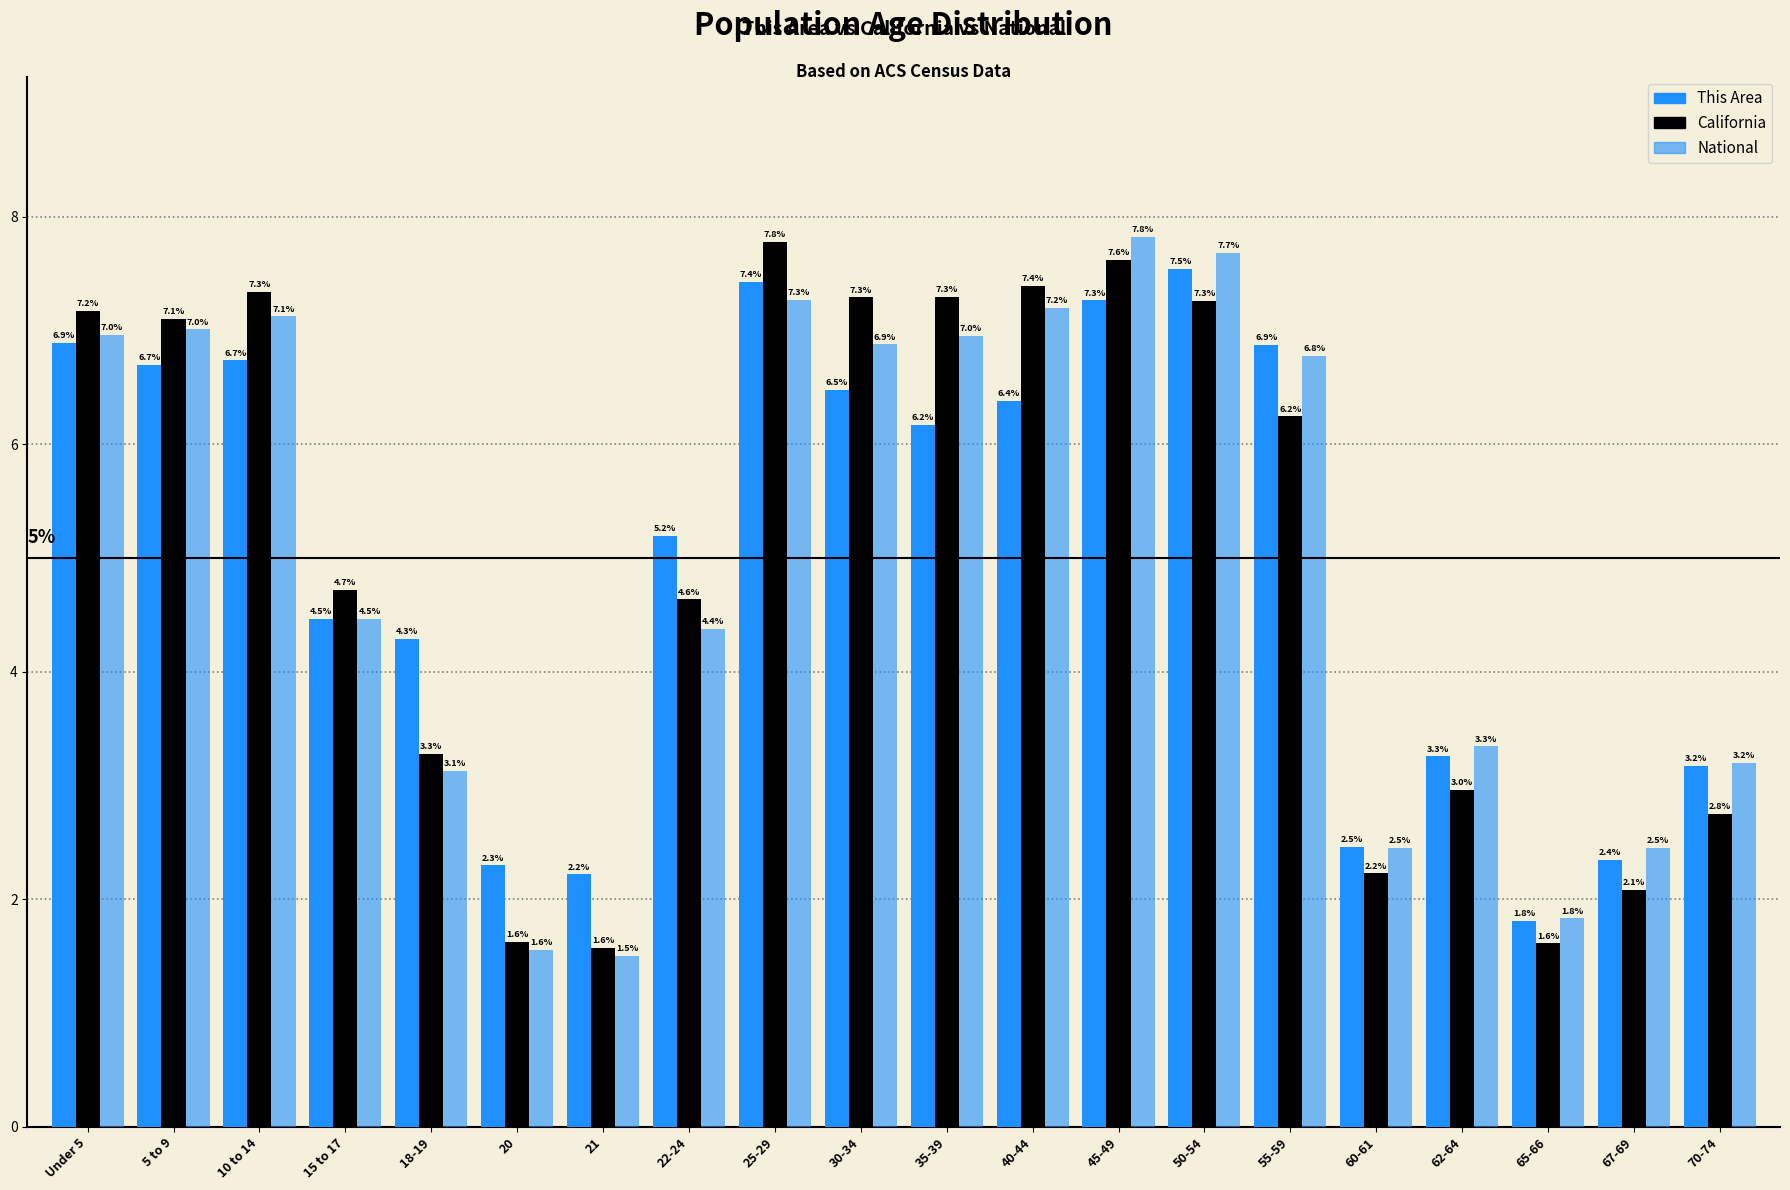

How many categories are shown in the chart?

20